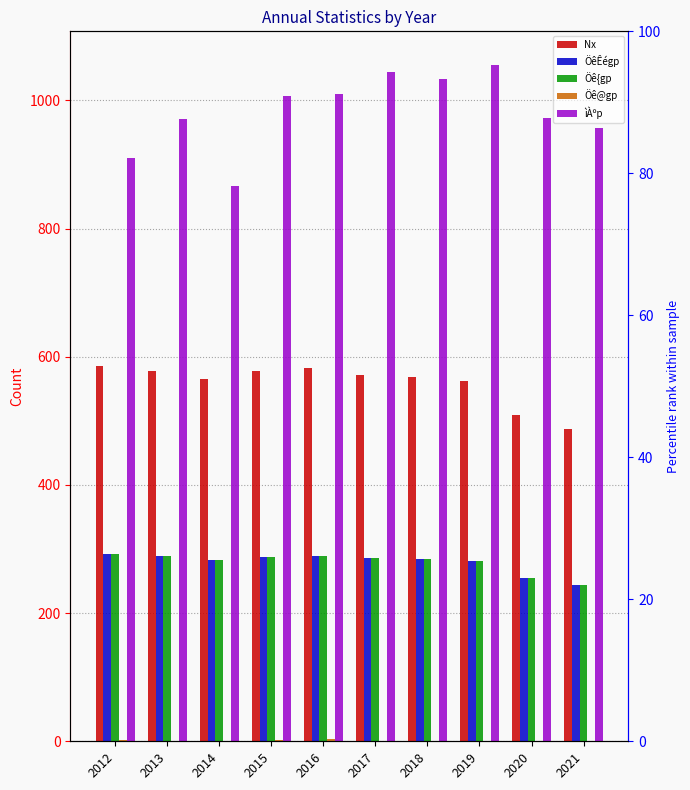

Which has a higher value, 2014 or 2013?

2013